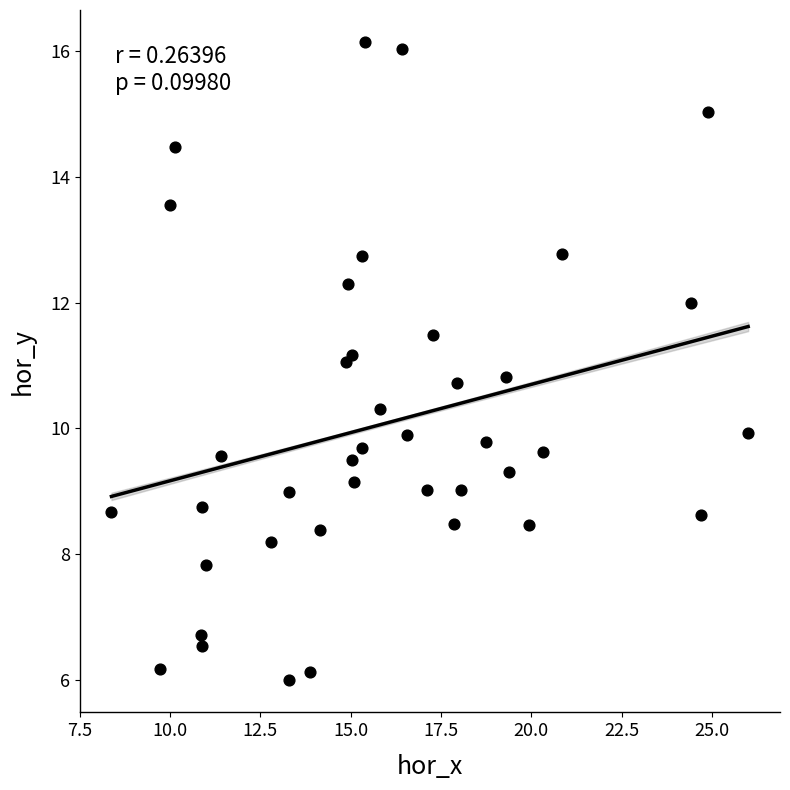

What is the range of X values (max minus min)?

17.6